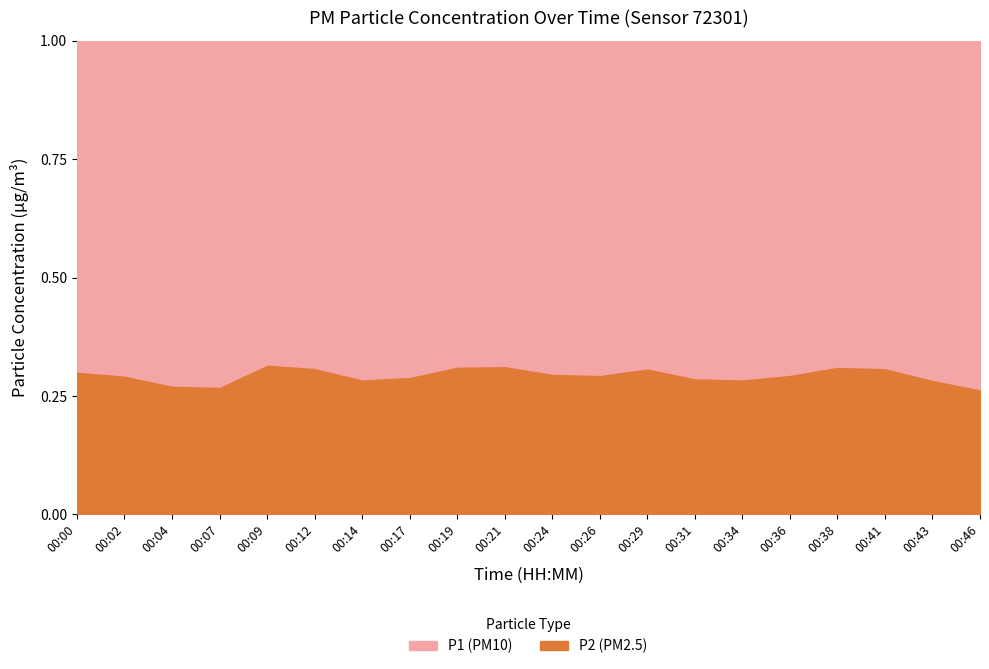

Reading left to right, list all the values displayed in this chart.

P1: 28.0	27.9	33.4	29.9	26.3	25.9	33.9	33.1	26.4	27.5	28.6	29.3	26.9	32.6	31.5	31.1	27.8	30.1	32.0	33.0
P2: 12.1	11.6	12.5	11.1	12.2	11.6	13.6	13.6	12.0	12.6	12.1	12.3	12.0	13.2	12.6	13.0	12.6	13.5	12.8	11.9